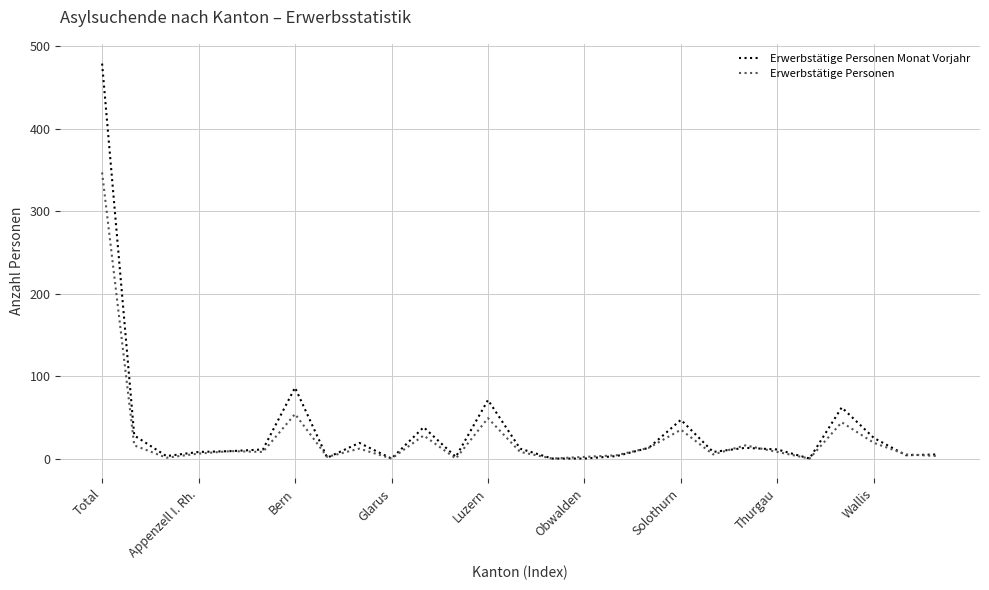

How many categories are shown in the chart?

27